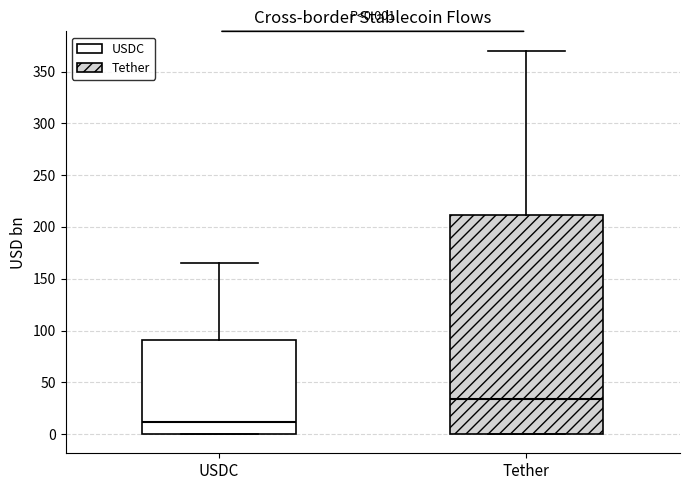

Which box is the tallest, from its lower edge to its upper edge?

Tether